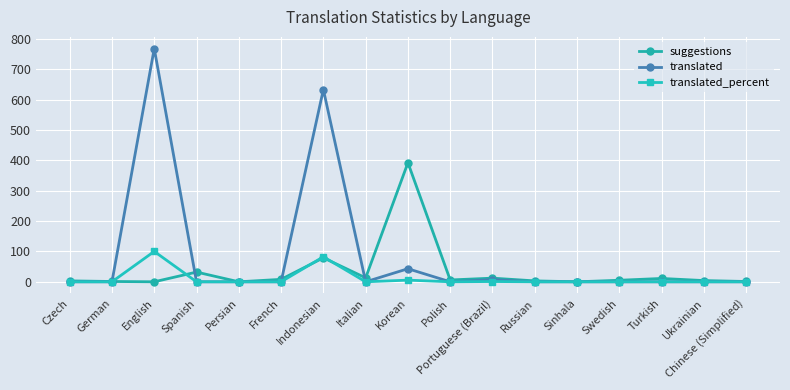

True or false: translated_percent has a value of -39.5 at Spanish.

False